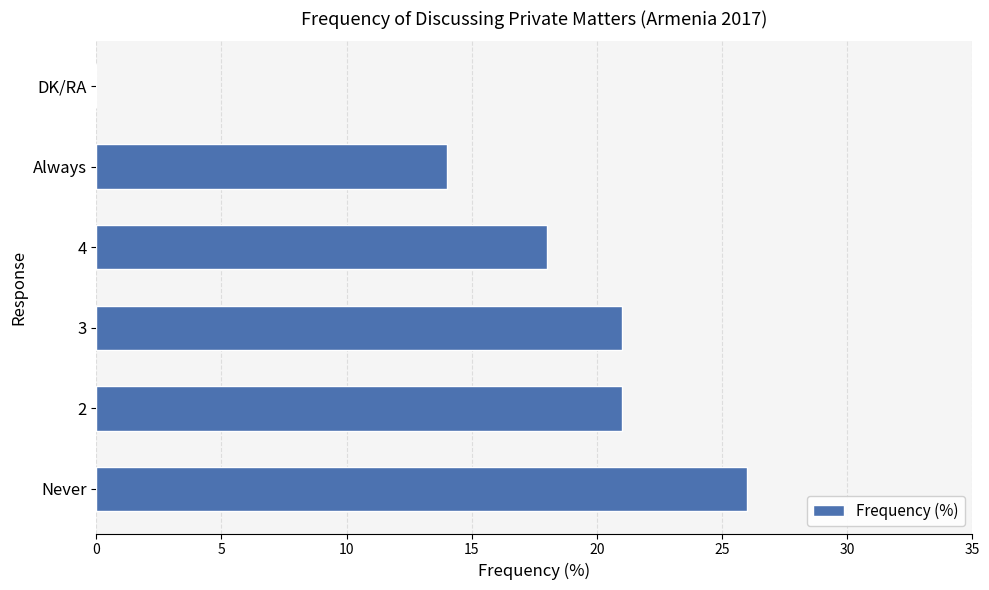

Between DK/RA and 4, which is larger?

4